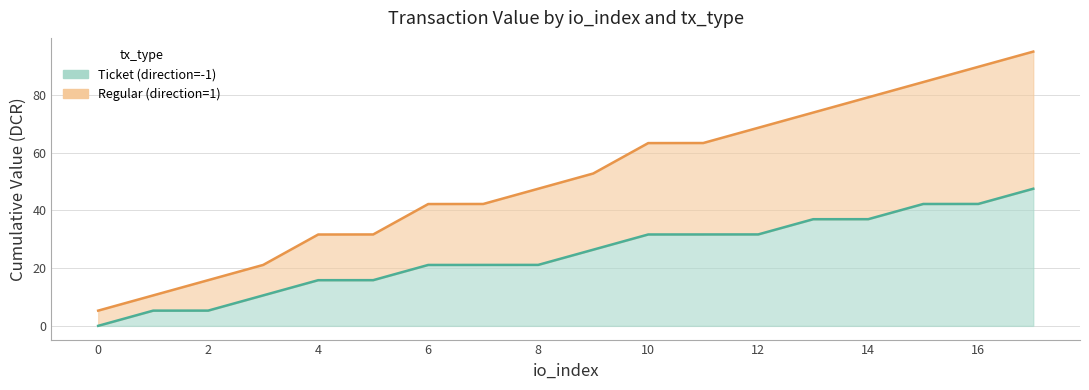

What is the ratio of the value at 0 to the value at 6?

0.1